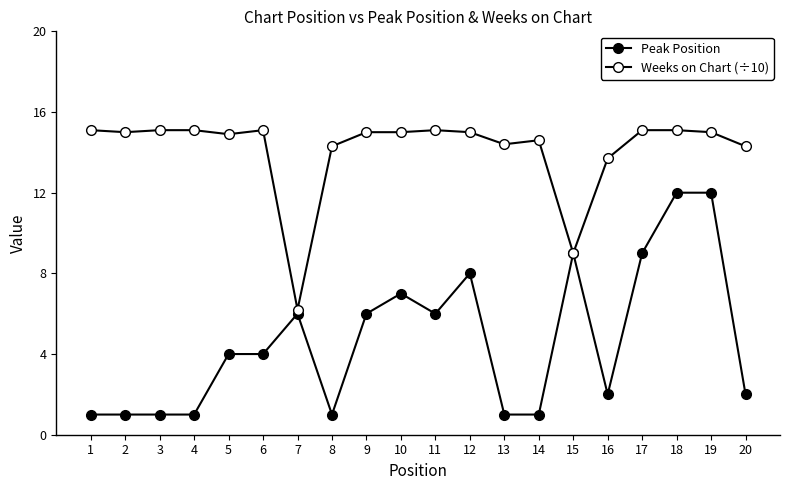

Is it true that Weeks on Chart (÷10) equals 15.0 at 12?

True